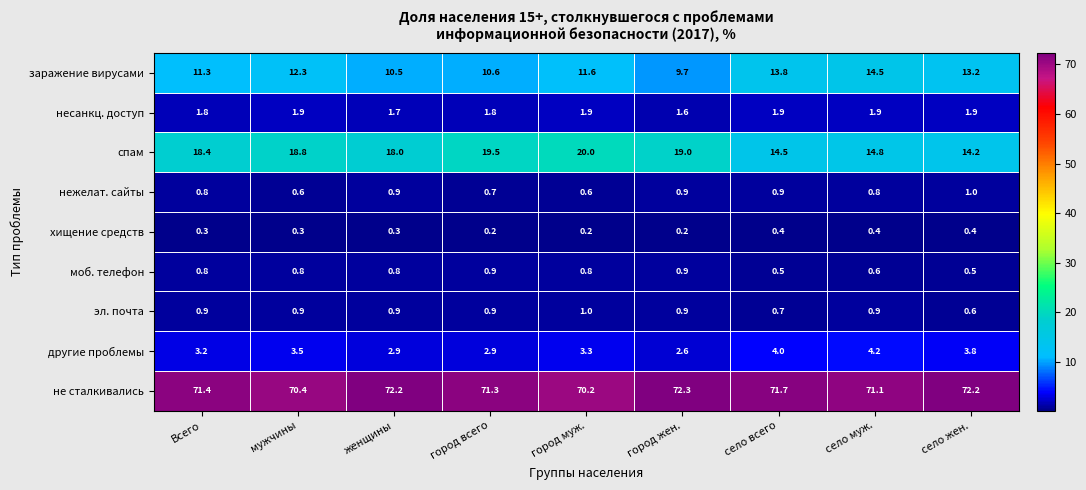

The value of заражение вирусами at город жен. is 6.0. True or false?

False